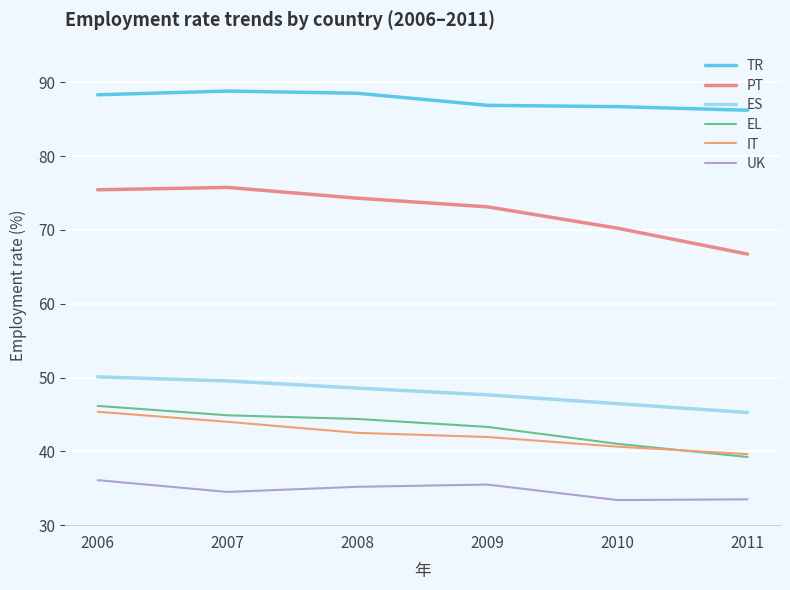

What is the difference between the second highest and minimum values in the PT series?

8.7